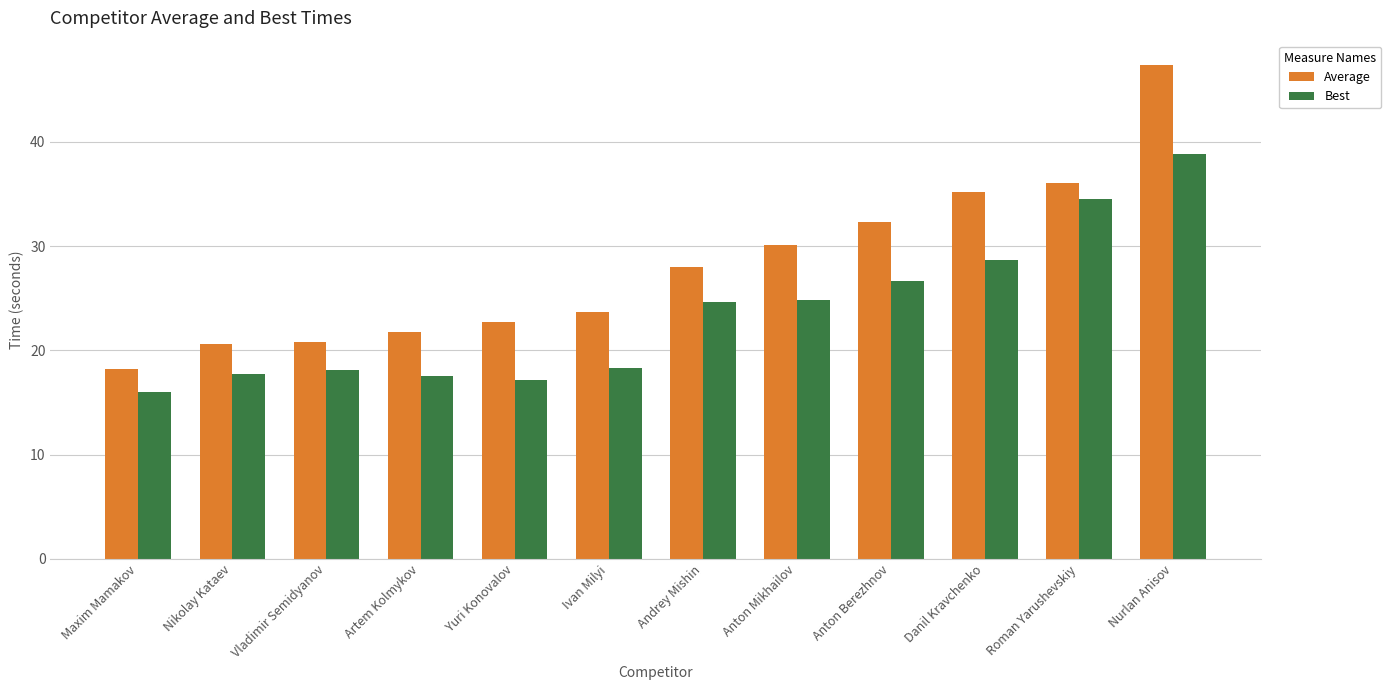

At which label does Average first exceed 27?

Andrey Mishin